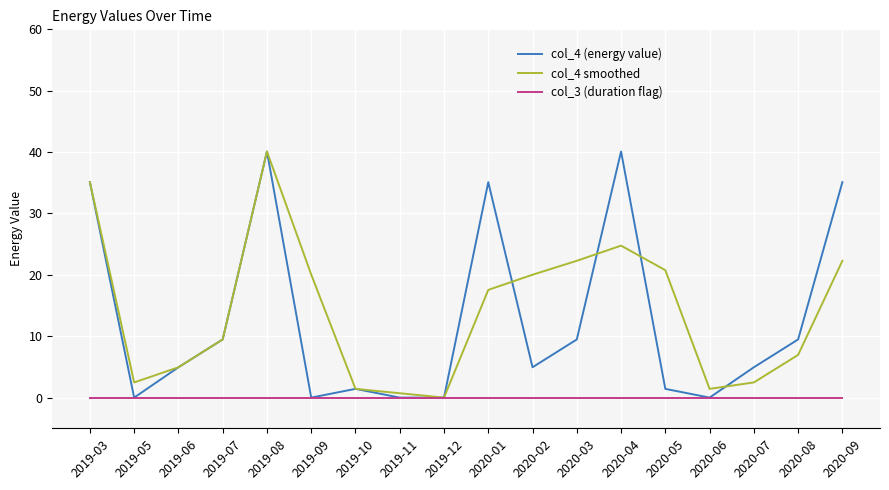

At which label does col_4 (energy value) first exceed 4?

2019-03